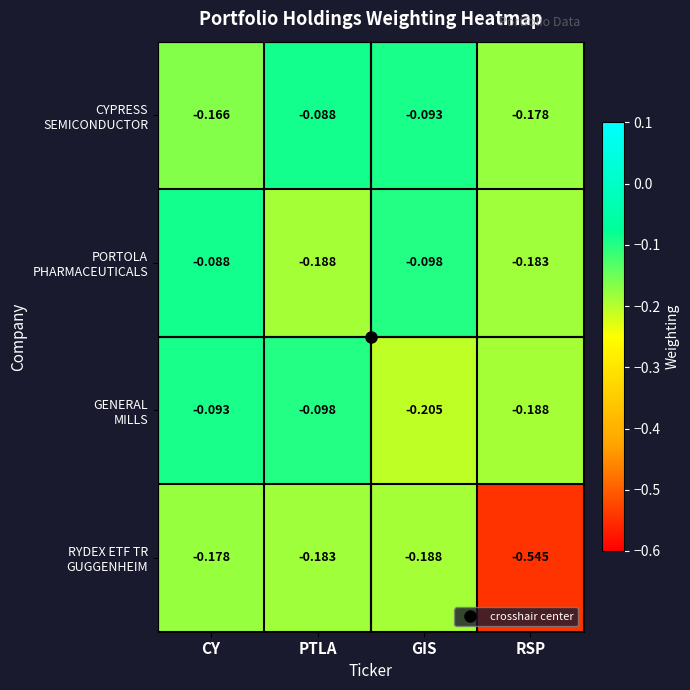

At which category is the sum across all series the highest?

CY